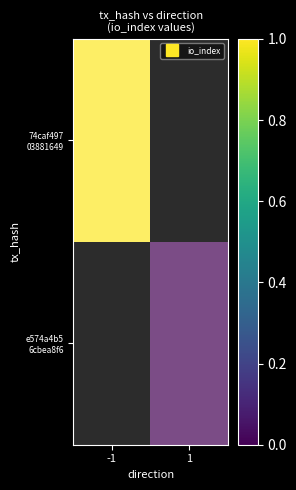

The e574a4b5 6cbea8f6 series shows 1 at -1. True or false?

True